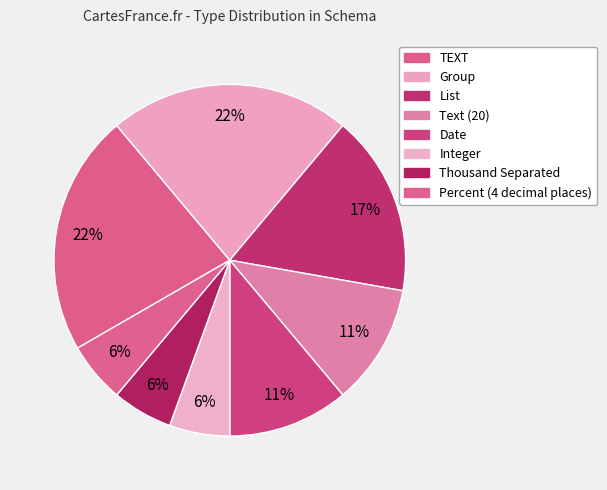

The Integer slice represents 6% of the pie. True or false?

True